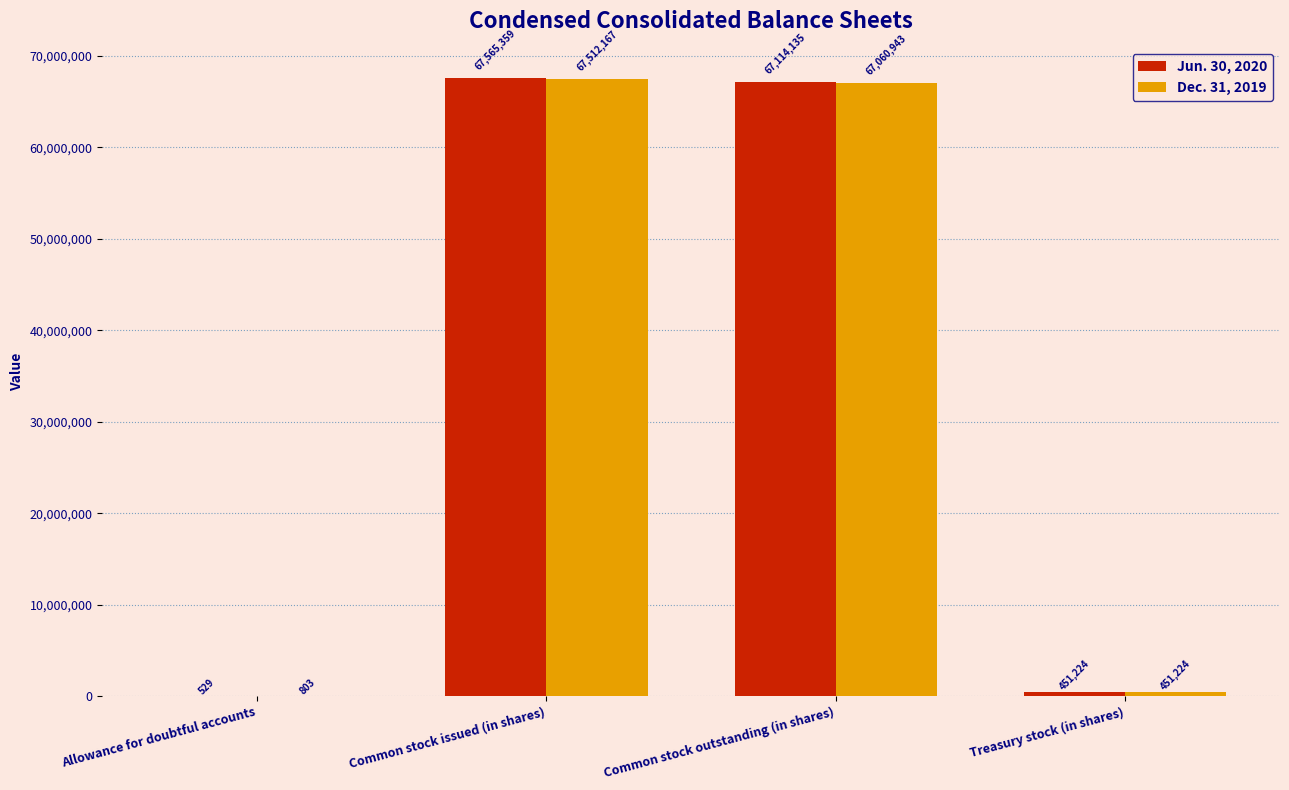

What is the total value across all series at Common stock outstanding (in shares)?

134175078